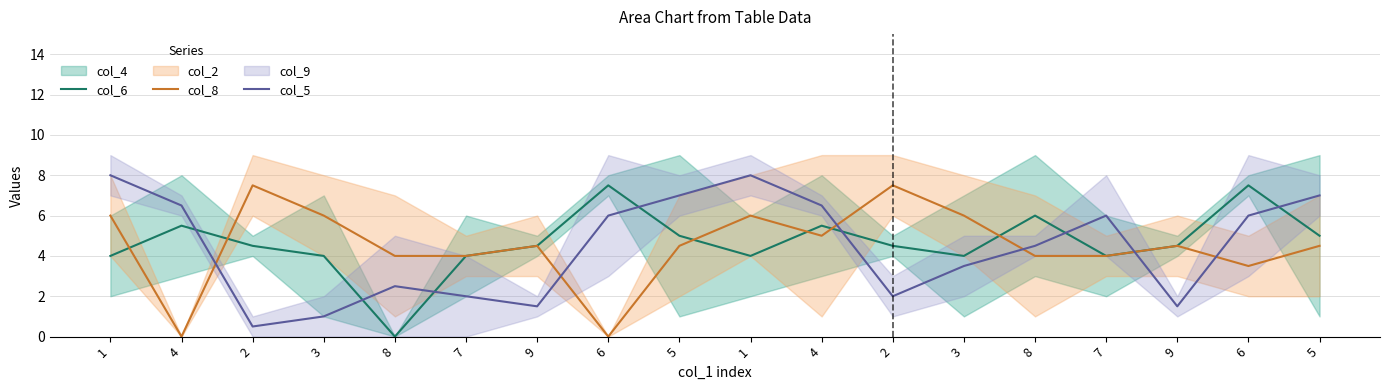

Where do col_6 and col_5 first cross each other?

4 and 2